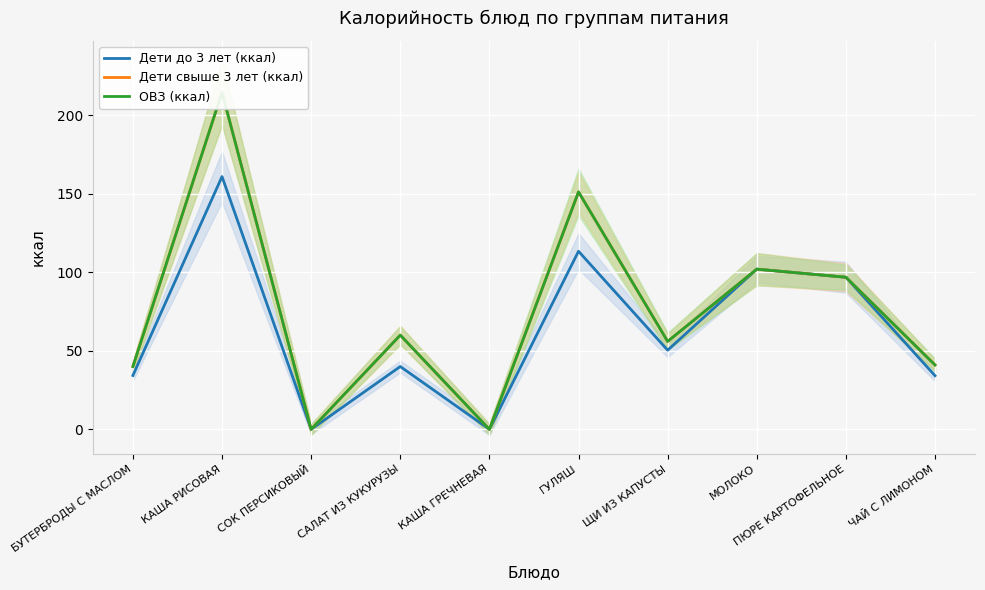

Reading left to right, list all the values displayed in this chart.

Дети до 3 лет (ккал): БУТЕРБРОДЫ С МАСЛОМ=34.3	КАША РИСОВАЯ=160.9	СОК ПЕРСИКОВЫЙ=0.0	САЛАТ ИЗ КУКУРУЗЫ=40.0	КАША ГРЕЧНЕВАЯ=0.0	ГУЛЯШ=113.4	ЩИ ИЗ КАПУСТЫ=50.4	МОЛОКО=102.0	ПЮРЕ КАРТОФЕЛЬНОЕ=96.9	ЧАЙ С ЛИМОНОМ=34.2
Дети свыше 3 лет (ккал): БУТЕРБРОДЫ С МАСЛОМ=40.0	КАША РИСОВАЯ=214.6	СОК ПЕРСИКОВЫЙ=0.0	САЛАТ ИЗ КУКУРУЗЫ=60.0	КАША ГРЕЧНЕВАЯ=0.0	ГУЛЯШ=151.2	ЩИ ИЗ КАПУСТЫ=56.0	МОЛОКО=102.0	ПЮРЕ КАРТОФЕЛЬНОЕ=96.9	ЧАЙ С ЛИМОНОМ=41.0
ОВЗ (ккал): БУТЕРБРОДЫ С МАСЛОМ=40.0	КАША РИСОВАЯ=214.6	СОК ПЕРСИКОВЫЙ=0.0	САЛАТ ИЗ КУКУРУЗЫ=60.0	КАША ГРЕЧНЕВАЯ=0.0	ГУЛЯШ=151.2	ЩИ ИЗ КАПУСТЫ=56.0	МОЛОКО=102.0	ПЮРЕ КАРТОФЕЛЬНОЕ=96.9	ЧАЙ С ЛИМОНОМ=41.0